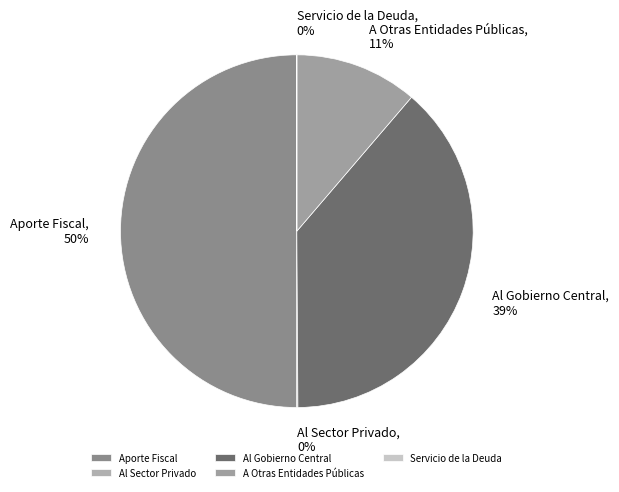

Approximately how many times larger is the value at A Otras Entidades Públicas compared to Al Gobierno Central?

0.3